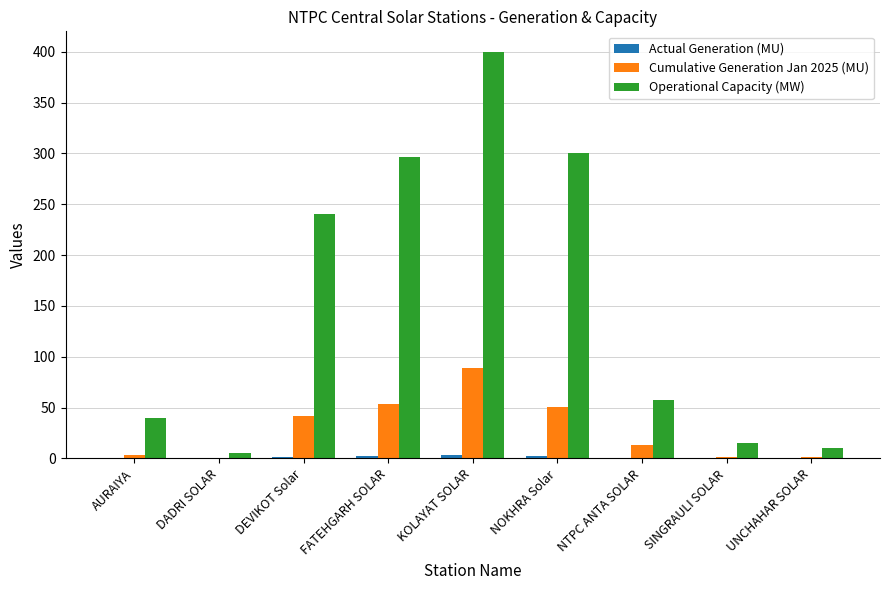

At which label does Cumulative Generation Jan 2025 (MU) reach its peak?

KOLAYAT SOLAR